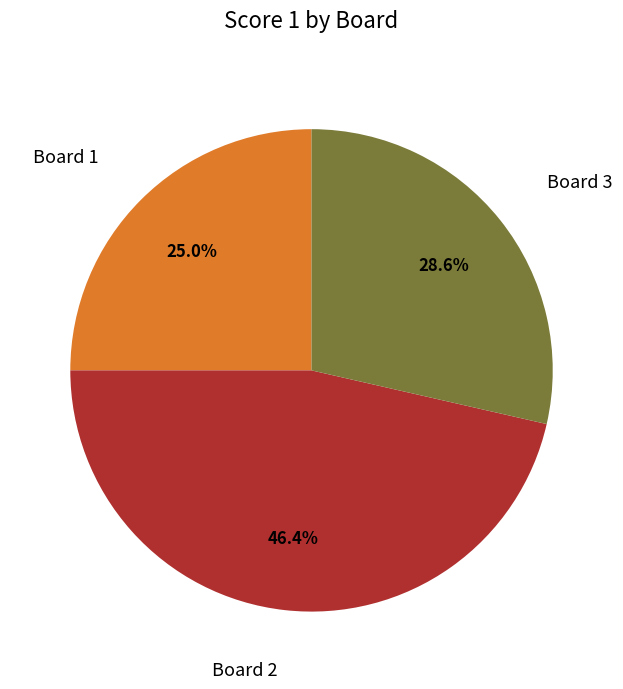

How many slices are in this pie chart?

3